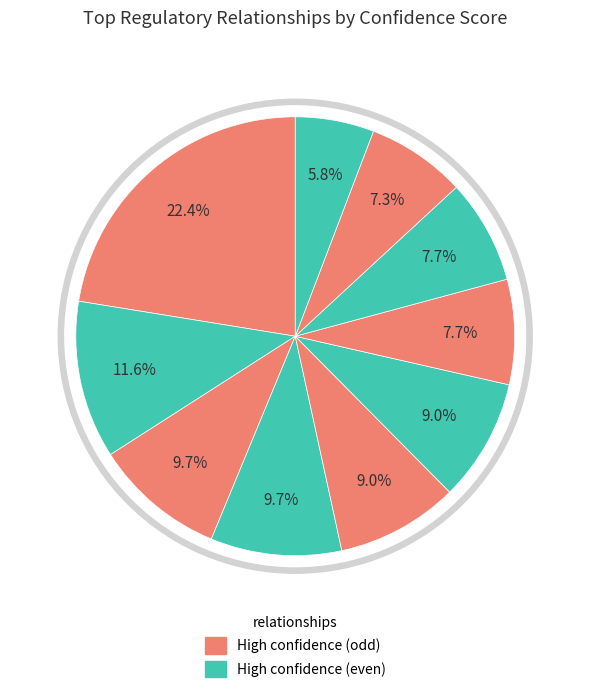

The sigmaK--GerE slice represents 22% of the pie. True or false?

True